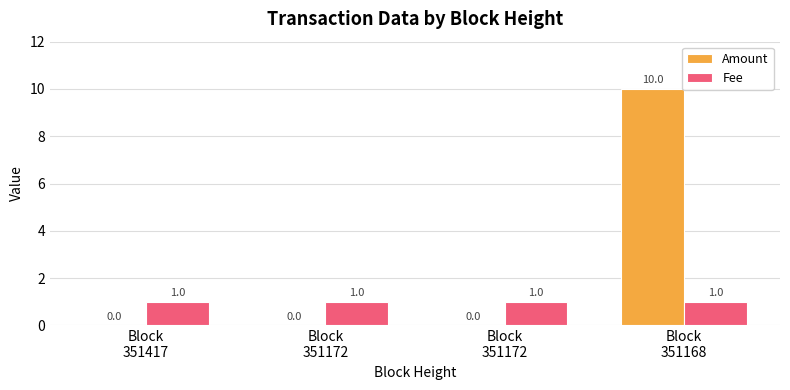

How many groups of bars are there?

4